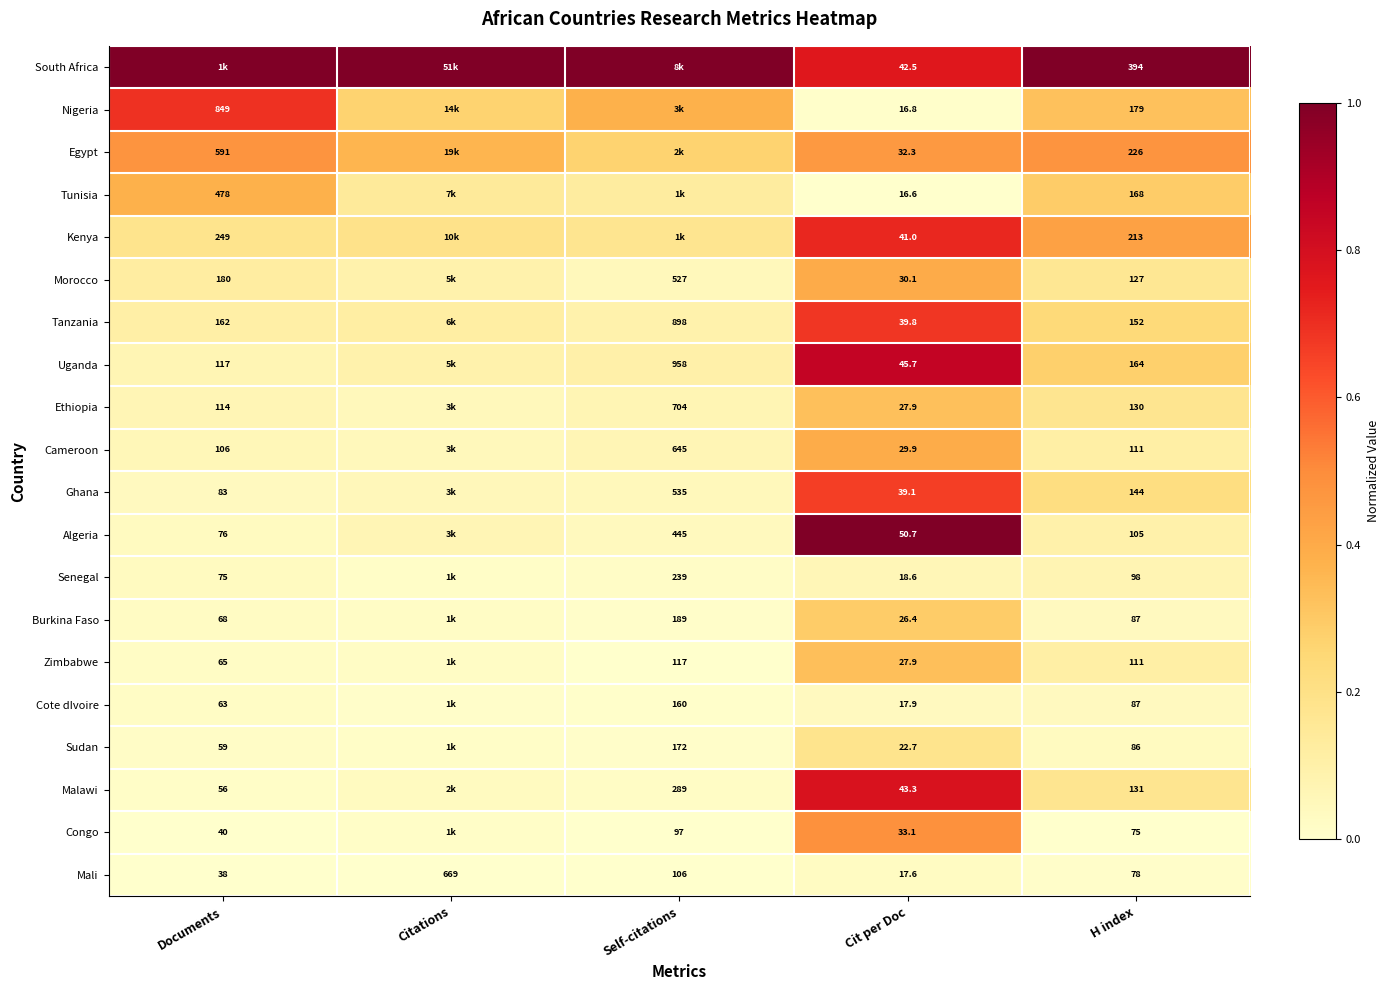

At which category is the sum across all series the highest?

Cit per Doc